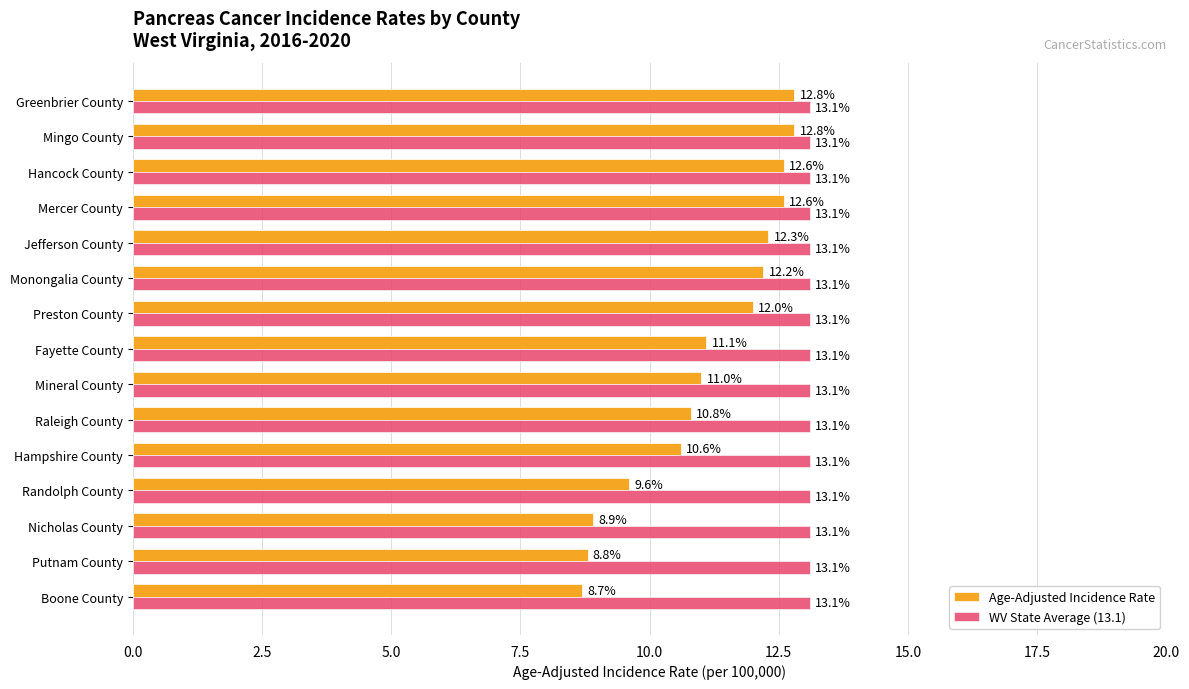

The Age-Adjusted Incidence Rate series shows 12.0 at Preston County. True or false?

True